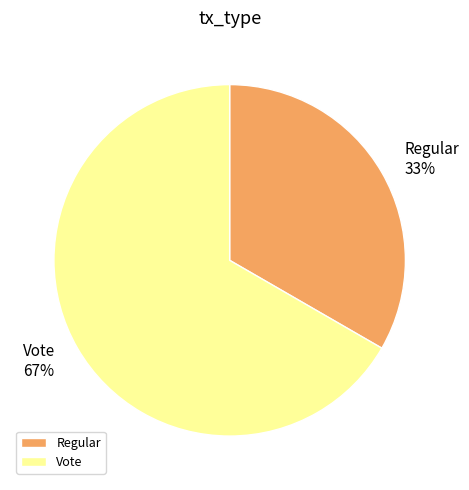

Does any single category account for the majority?

Yes